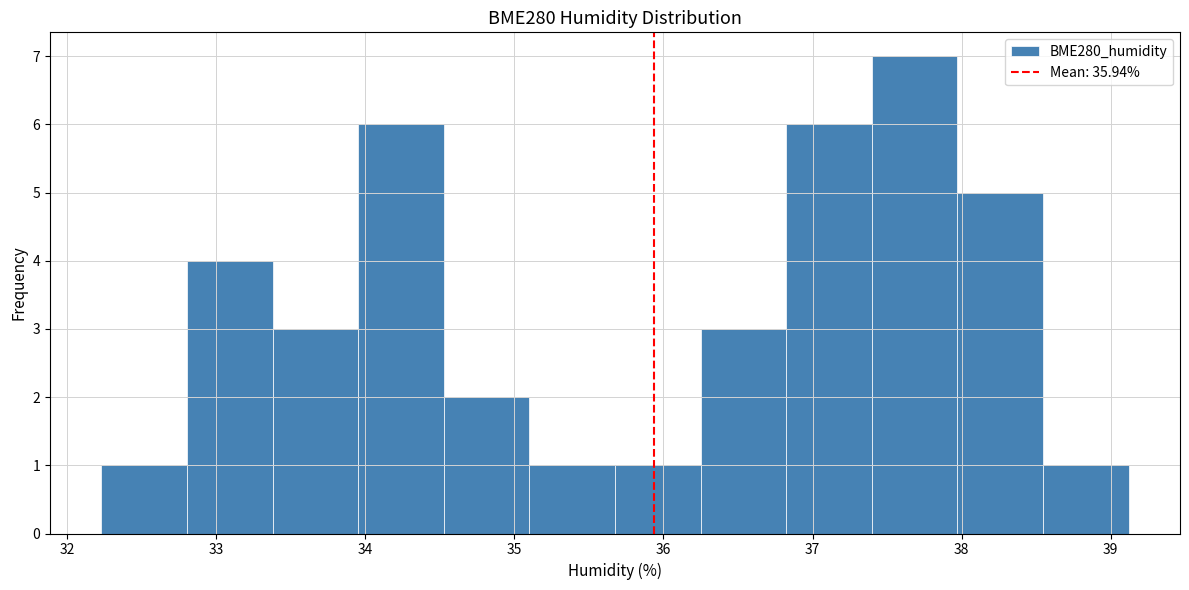

How tall is the bar that spans 32.2 to 32.8 on the x-axis? Neither the bar edges nor the heights are printed on the chart, so give them approximately, as read against the axes.

1